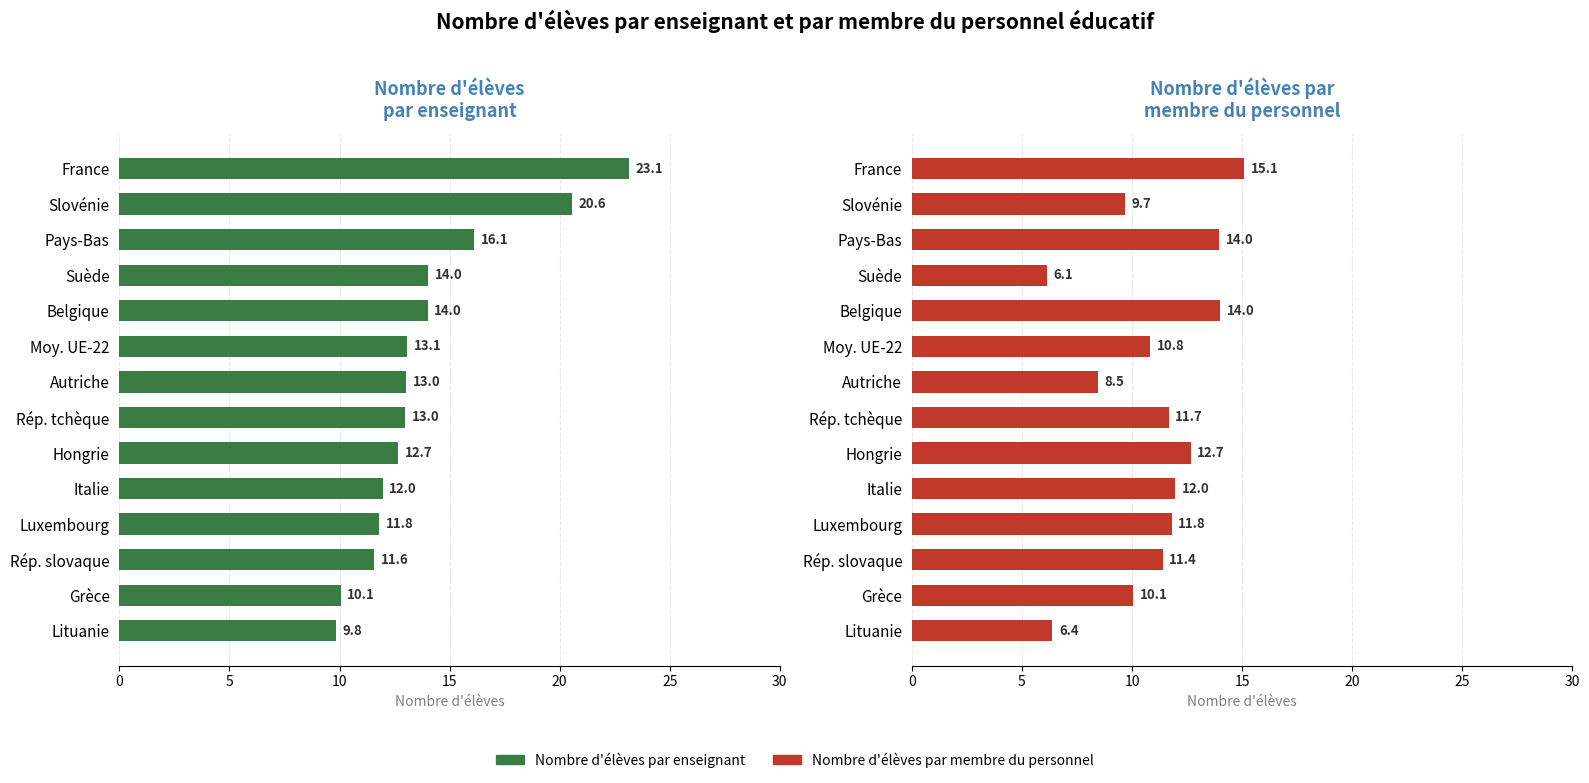

What is the maximum value shown in the chart?

23.1